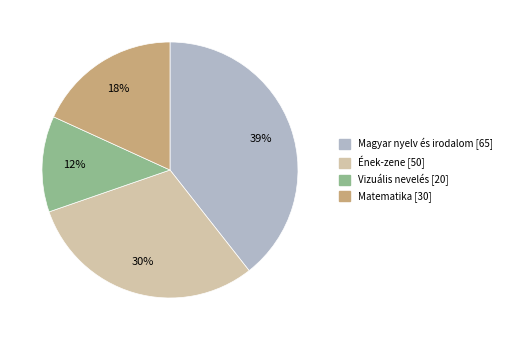

The Ének-zene slice represents 38% of the pie. True or false?

False